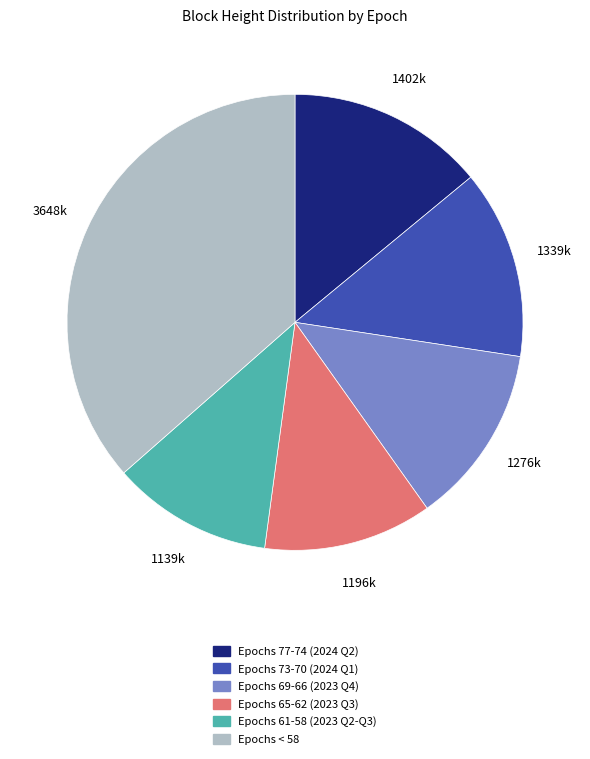

Does any single category account for the majority?

No